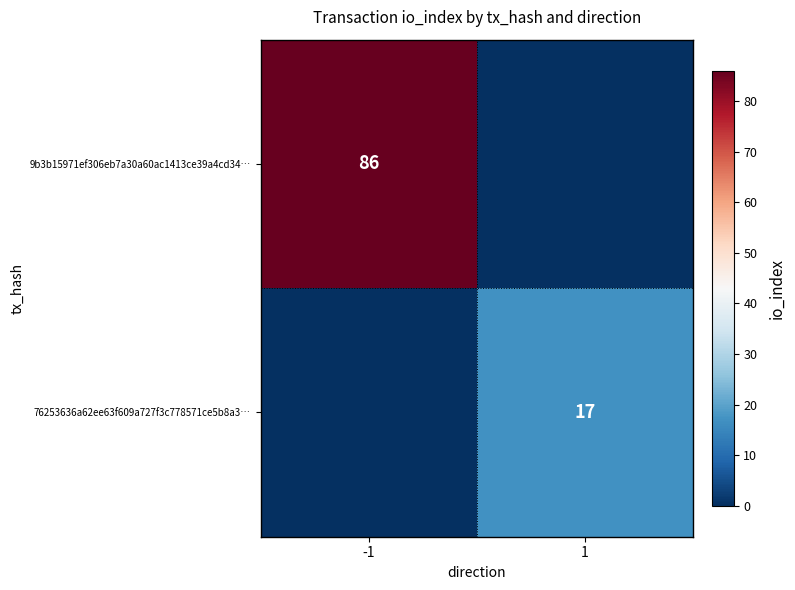

The value of 9b3b15971ef306eb7a30a60ac1413ce39a4cd34… at -1 is 86. True or false?

True